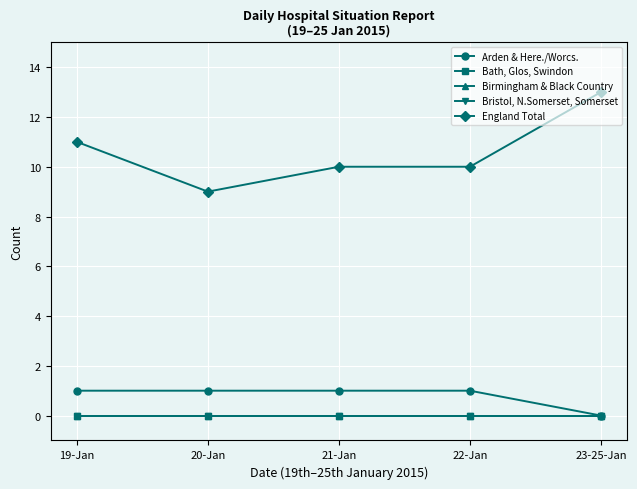

How many values in the England Total series exceed 10?

2